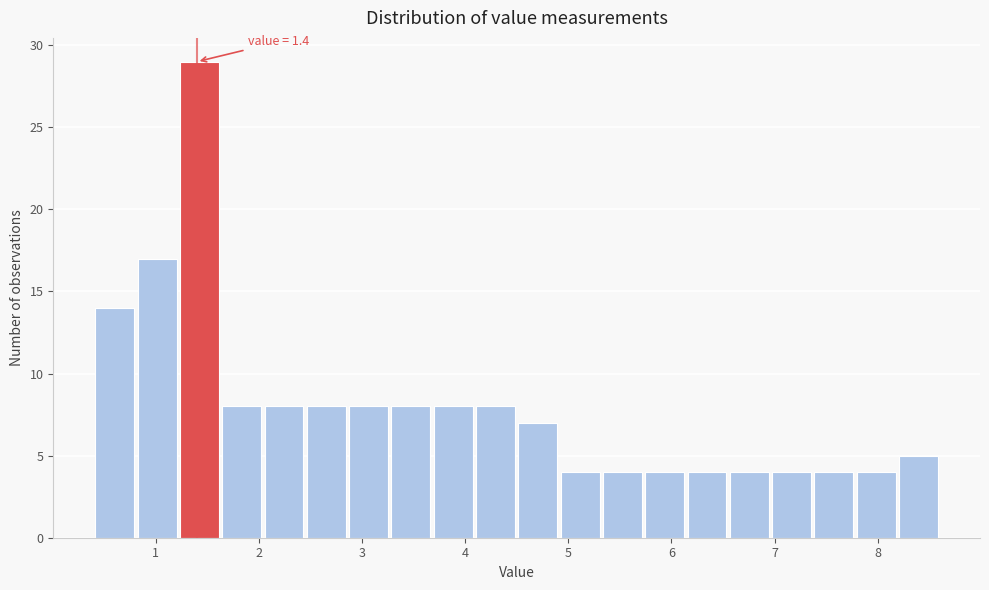

Which range on the x-axis has the tallest bar?

1.22 to 1.63